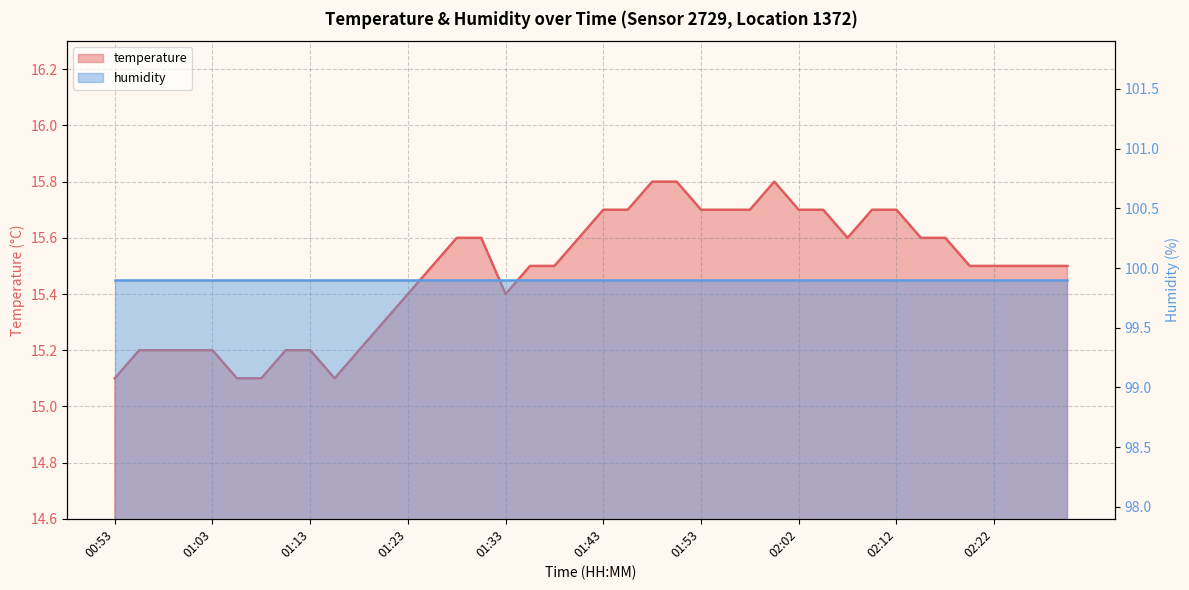

Reading left to right, list all the values displayed in this chart.

15.1	15.2	15.2	15.2	15.2	15.1	15.1	15.2	15.2	15.1	15.2	15.3	15.4	15.5	15.6	15.6	15.4	15.5	15.5	15.6	15.7	15.7	15.8	15.8	15.7	15.7	15.7	15.8	15.7	15.7	15.6	15.7	15.7	15.6	15.6	15.5	15.5	15.5	15.5	15.5